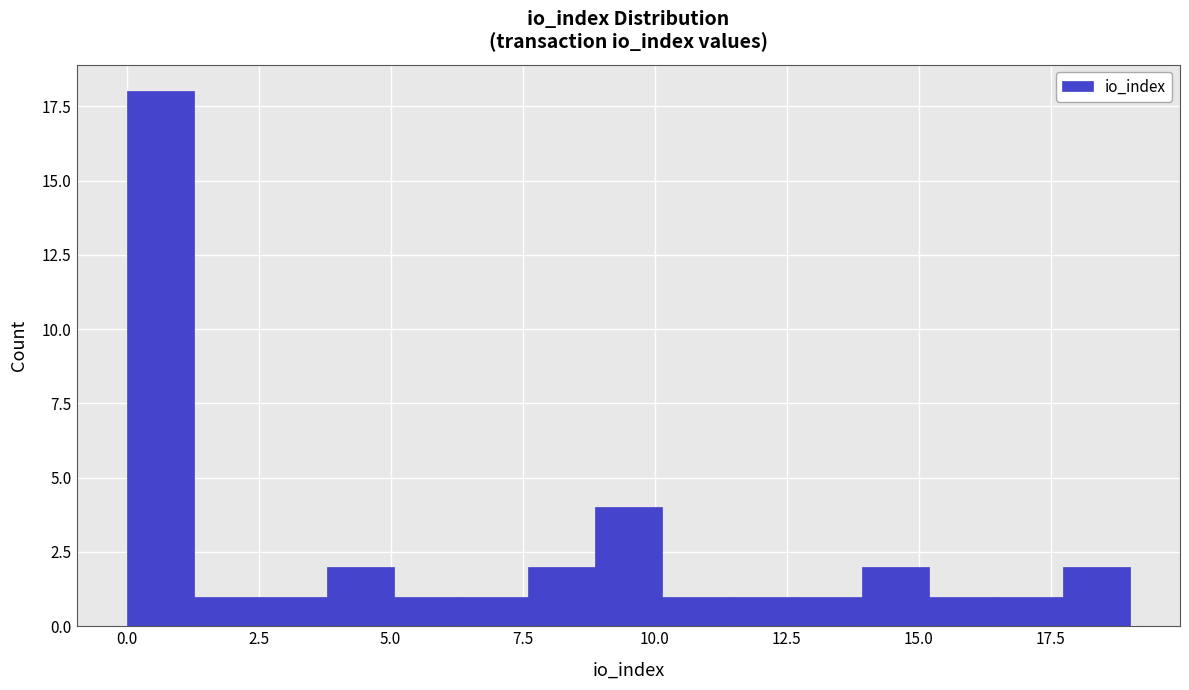

Read against the x-axis, roughly where is the centre of the tallest bar?

0.5